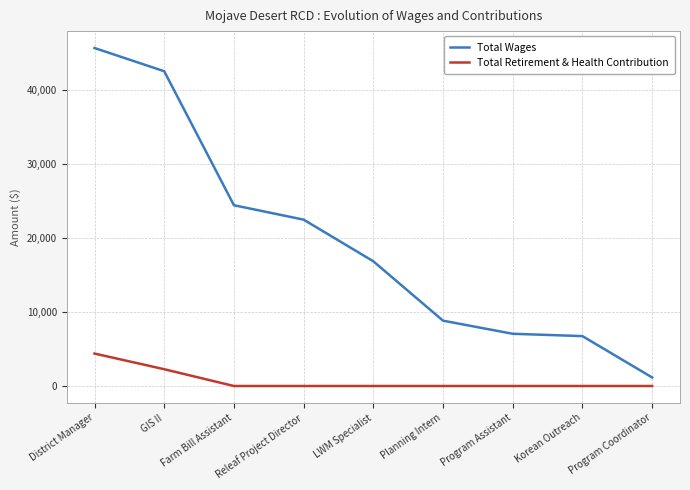

What position from the right is Korean Outreach?

2